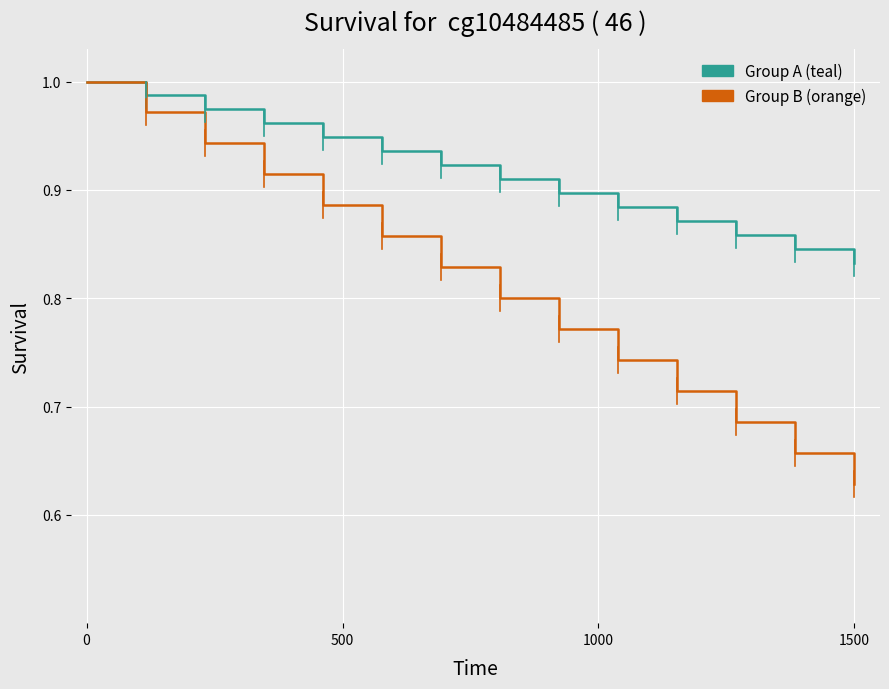

Which series has the widest spread of values?

Group B (orange)